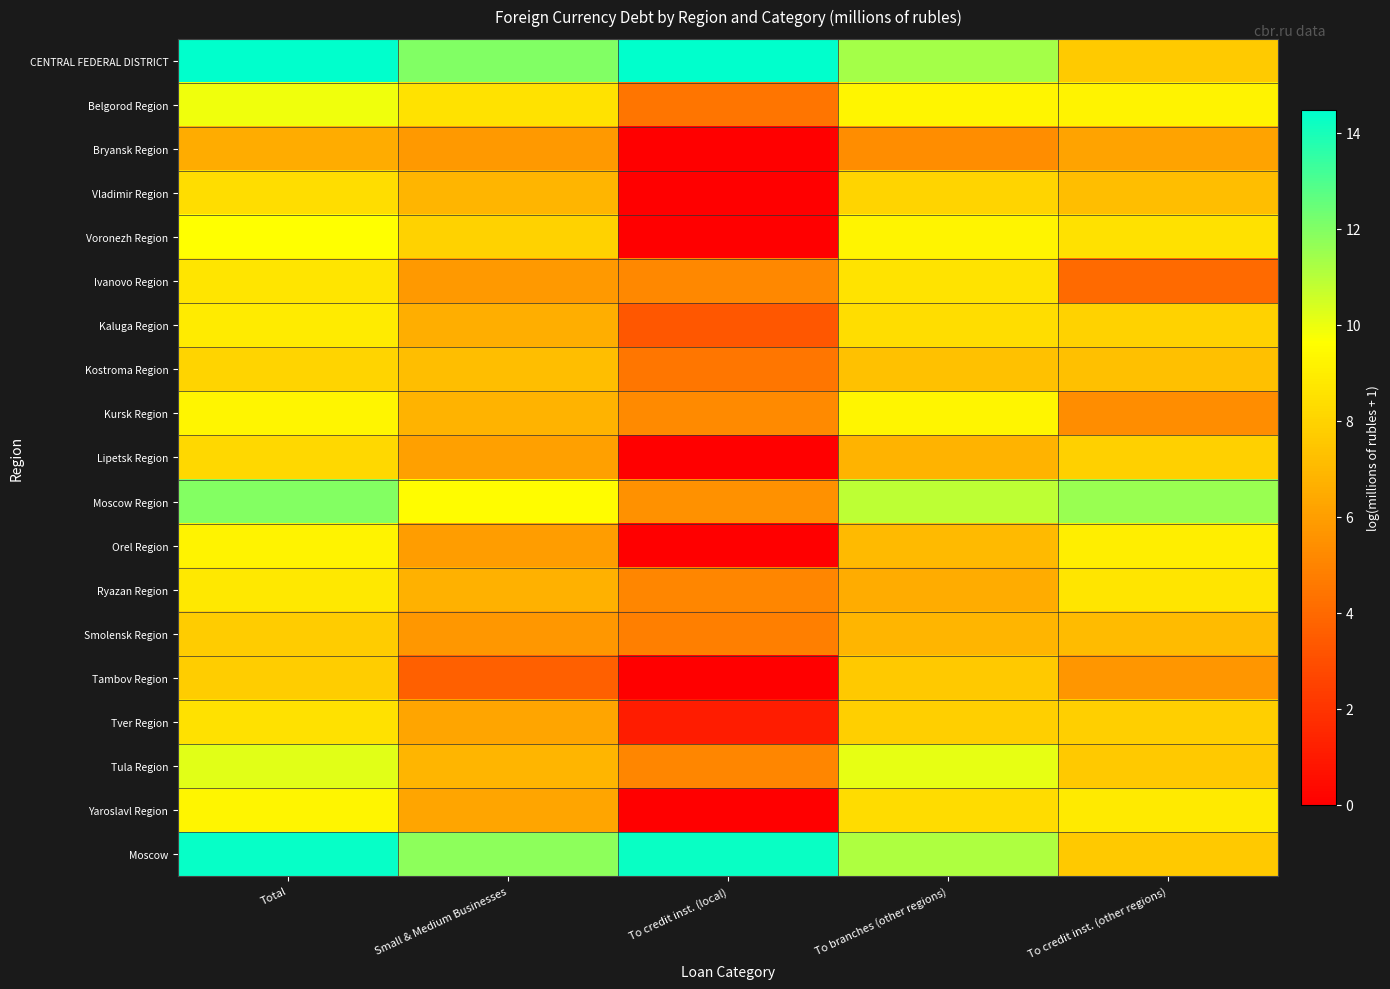

Which has a higher value, To branches (other regions) or Small & Medium Businesses?

Small & Medium Businesses